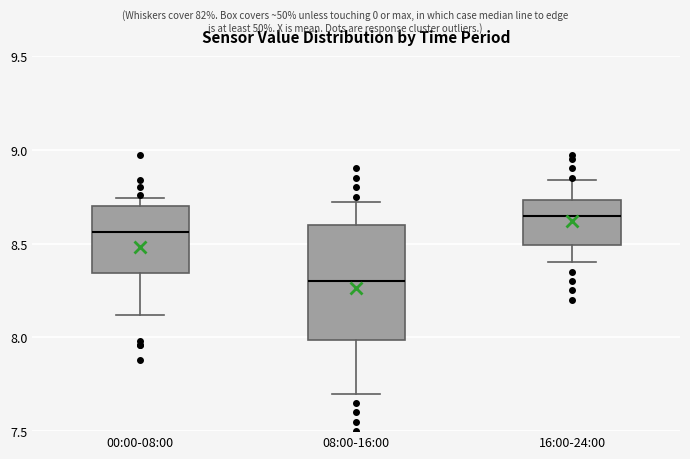

Reading left to right, read every box against the y-axis: the position of its median line, the range the box covers, and the ends of its whiskers. The values are not printed on the chart, so give them approximately, as read against the axis.

00:00-08:00: median 8.55, box 8.35 to 8.70, whiskers 8.10 to 8.75
08:00-16:00: median 8.30, box 8.00 to 8.60, whiskers 7.70 to 8.70
16:00-24:00: median 8.65, box 8.50 to 8.75, whiskers 8.40 to 8.85